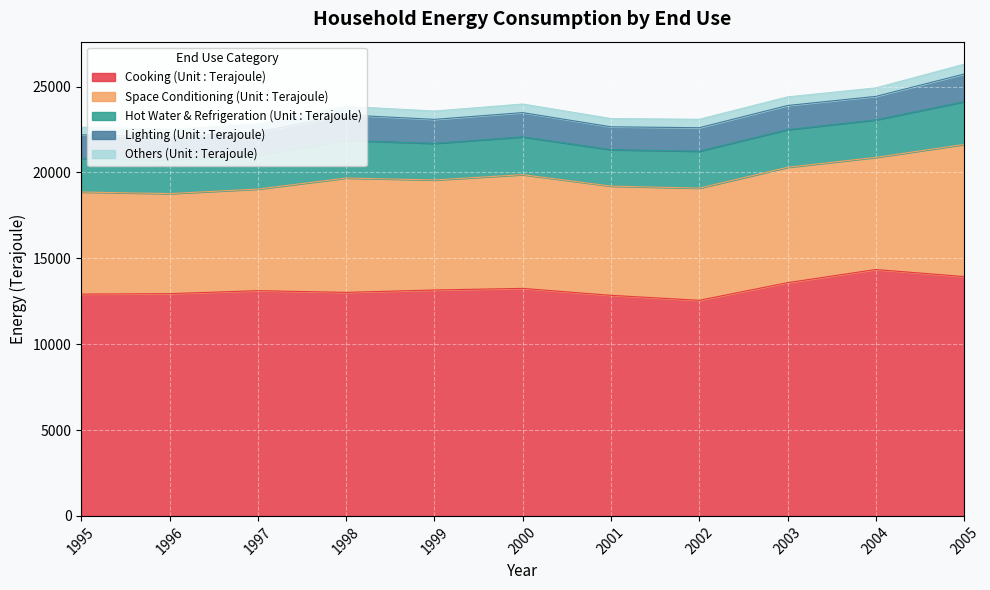

True or false: Cooking (Unit : Terajoule) and Space Conditioning (Unit : Terajoule) intersect in this chart.

False